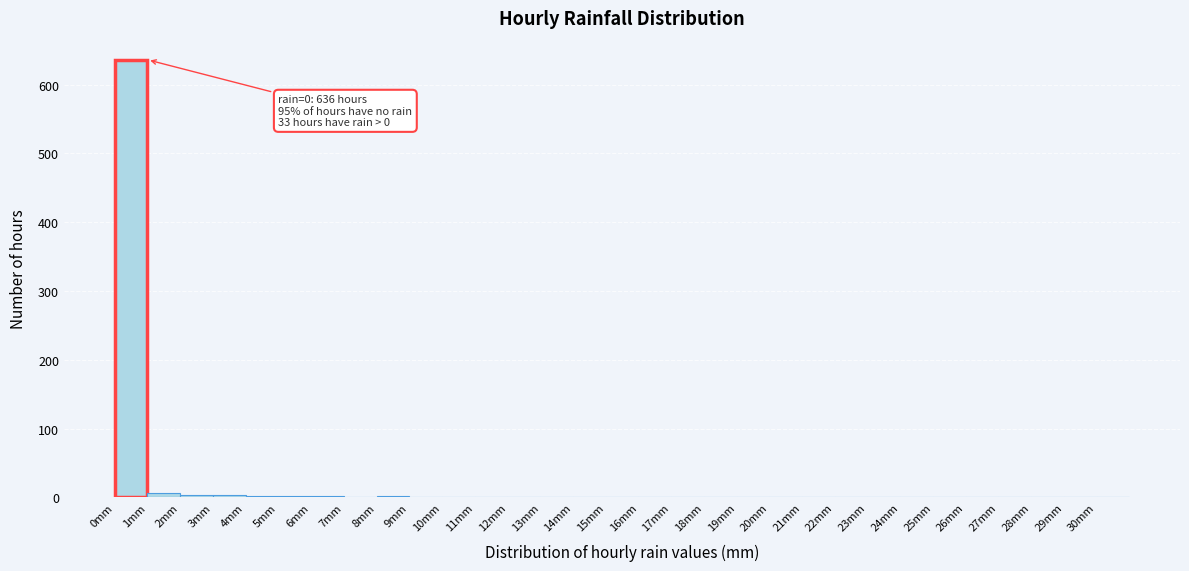

Over which range of the x-axis is the bar tallest?

0 to 1